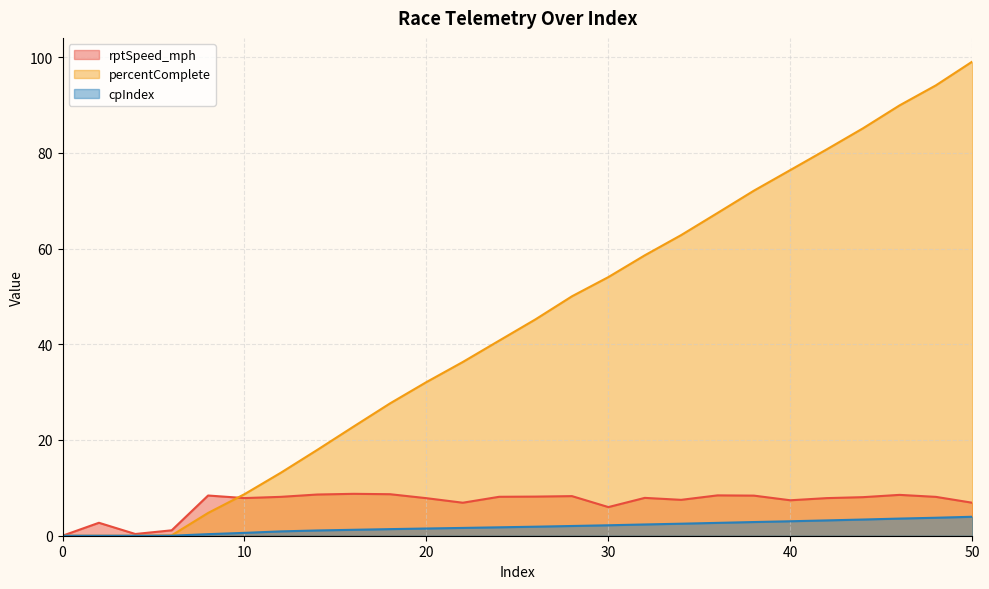

What is the value of the rptSpeed_mph point at the 6th from the left?

7.9